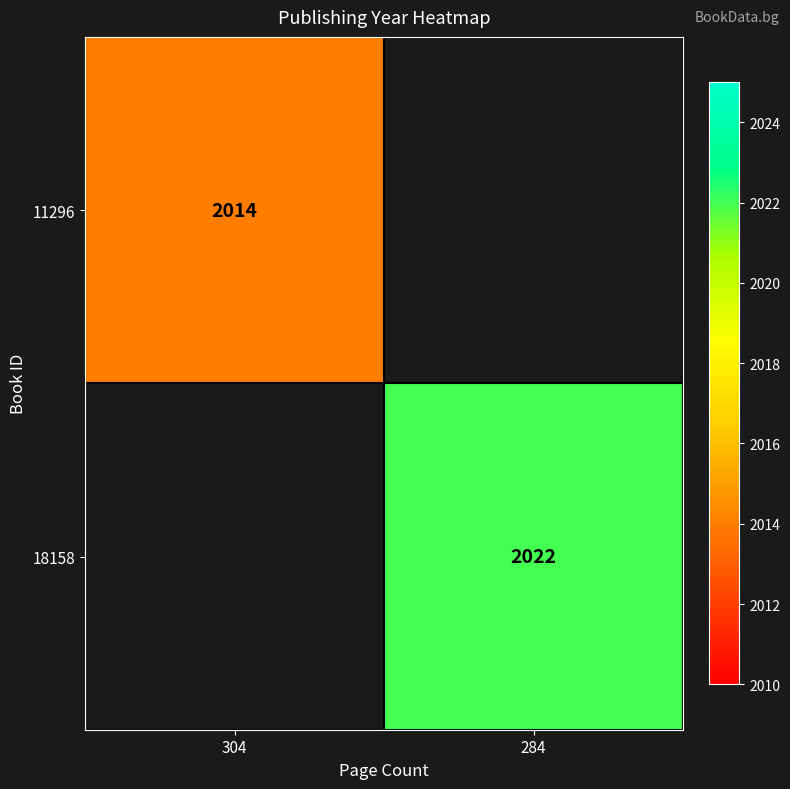

The value of 11296 at 304 is 688. True or false?

False